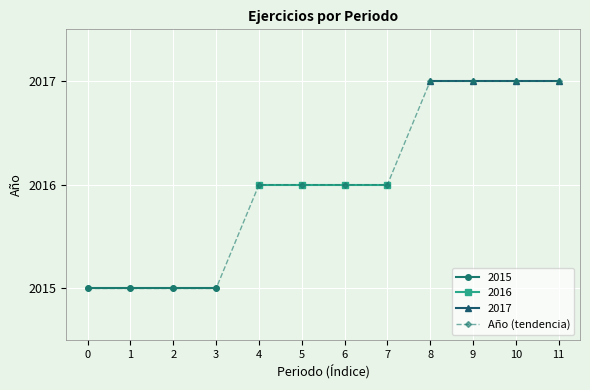

True or false: the data shows 427 at 11.

False